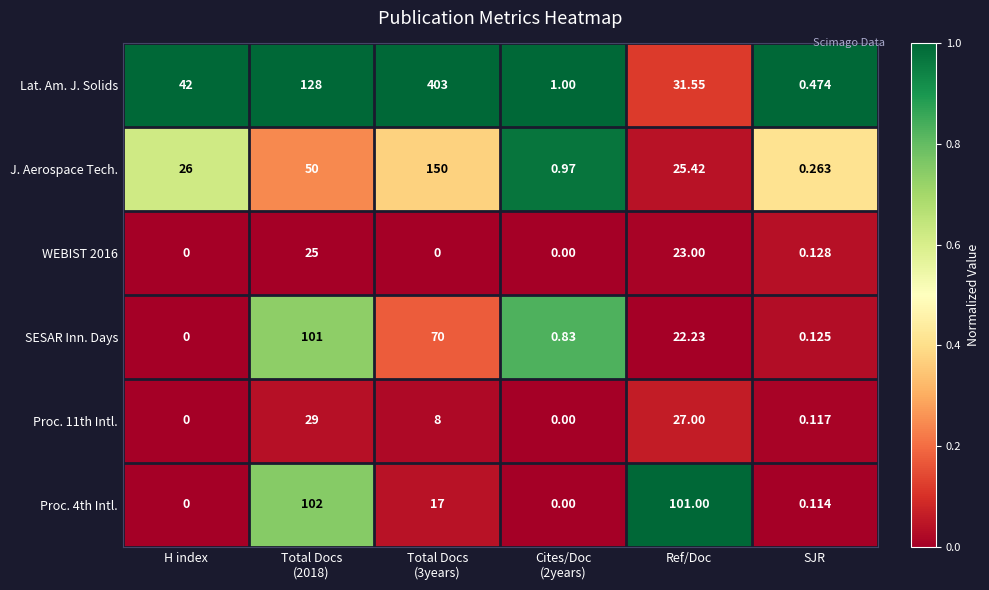

Which series has the largest range (max minus min)?

Lat. Am. J. Solids